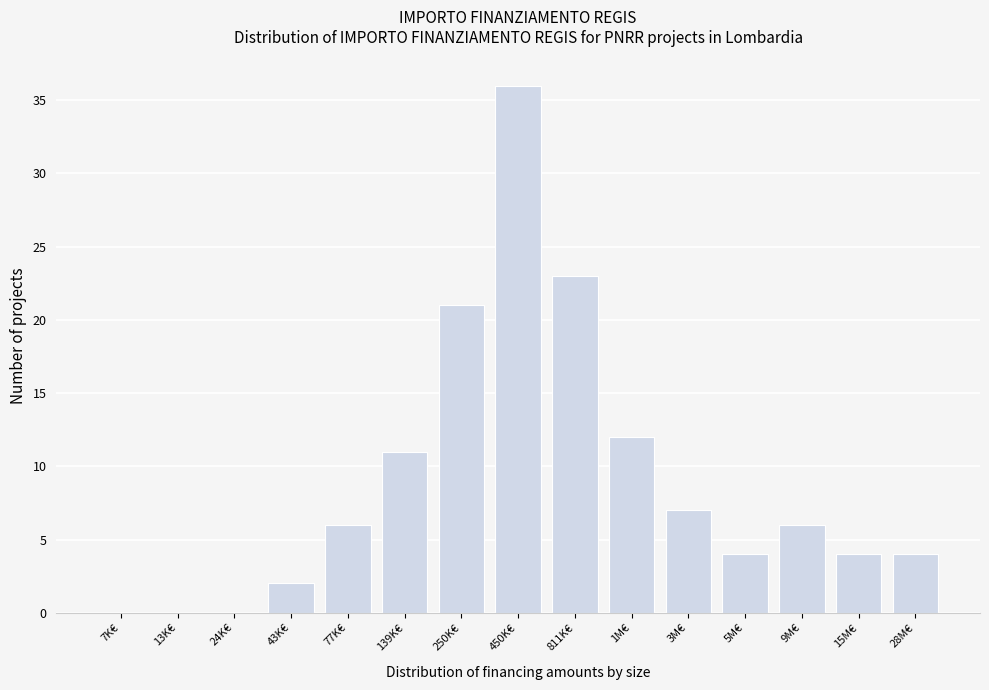

Reading right to left, transcribe all the data shown in this chart.

28M€=4	15M€=4	9M€=6	5M€=4	3M€=7	1M€=12	811K€=23	450K€=36	250K€=21	139K€=11	77K€=6	43K€=2	24K€=0	13K€=0	7K€=0